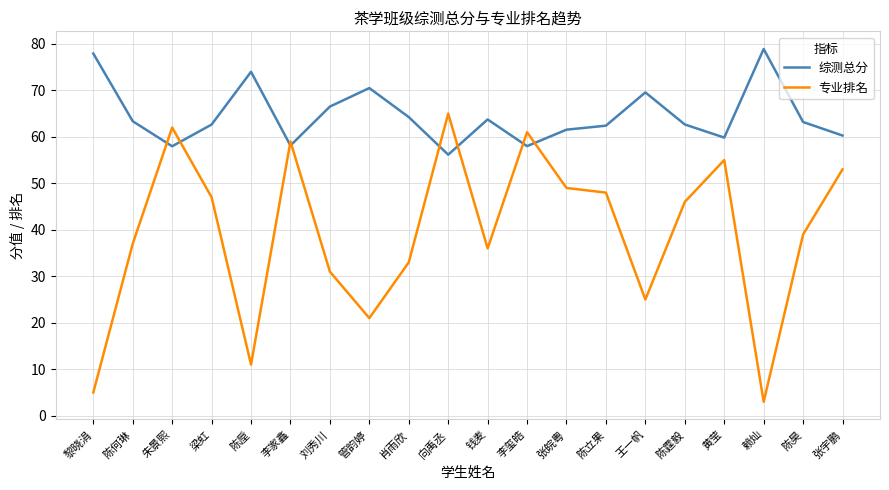

What is the minimum value for 专业排名?

3.0